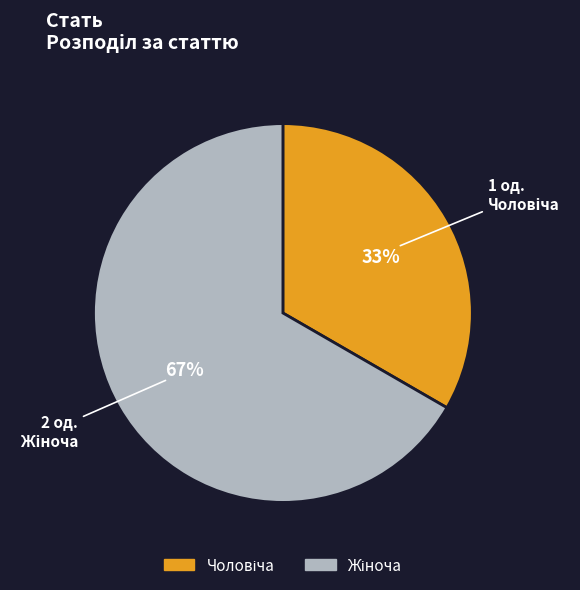

To the nearest percent, what is the average slice percentage?

50%